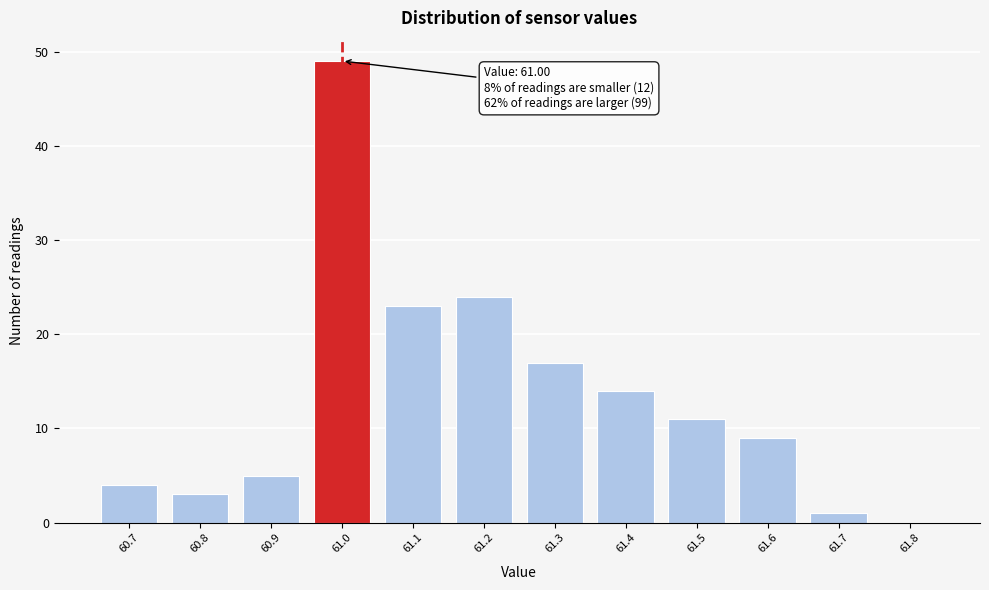

Reading left to right, transcribe all the data shown in this chart.

60.7=4	60.8=3	60.9=5	61.0=49	61.1=23	61.2=24	61.3=17	61.4=14	61.5=11	61.6=9	61.7=1	61.8=0